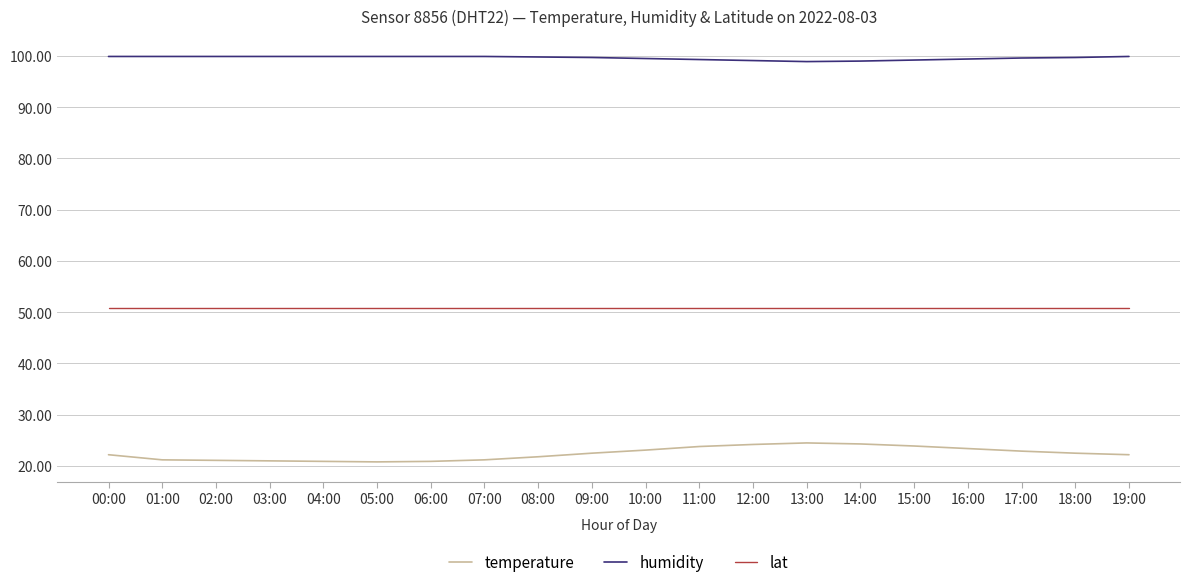

What is the total value across all series at 17:00?

173.4